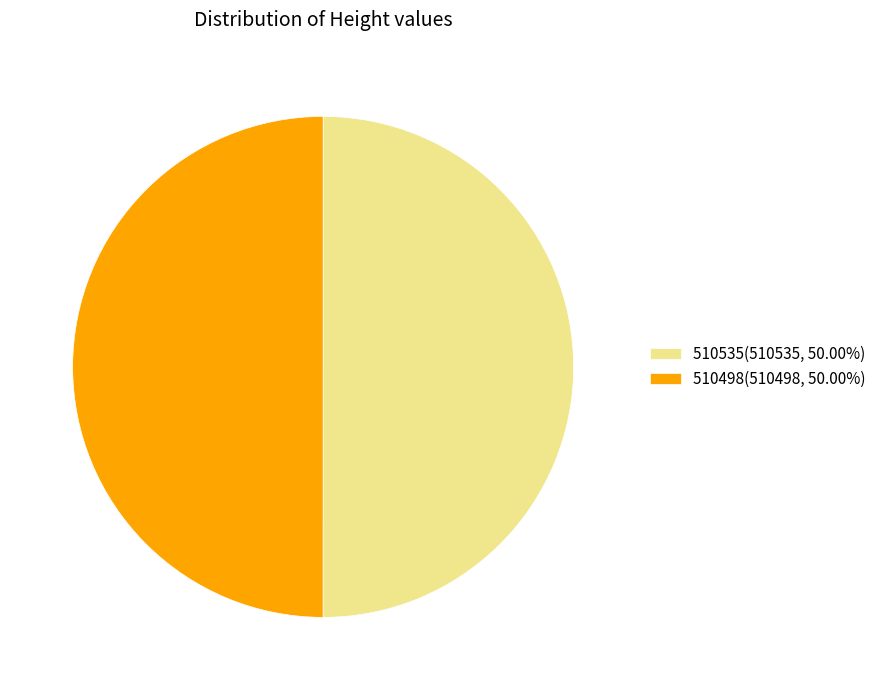

Combined, do 510535(510535, 50.00%) and 510498(510498, 50.00%) account for over 50%?

Yes